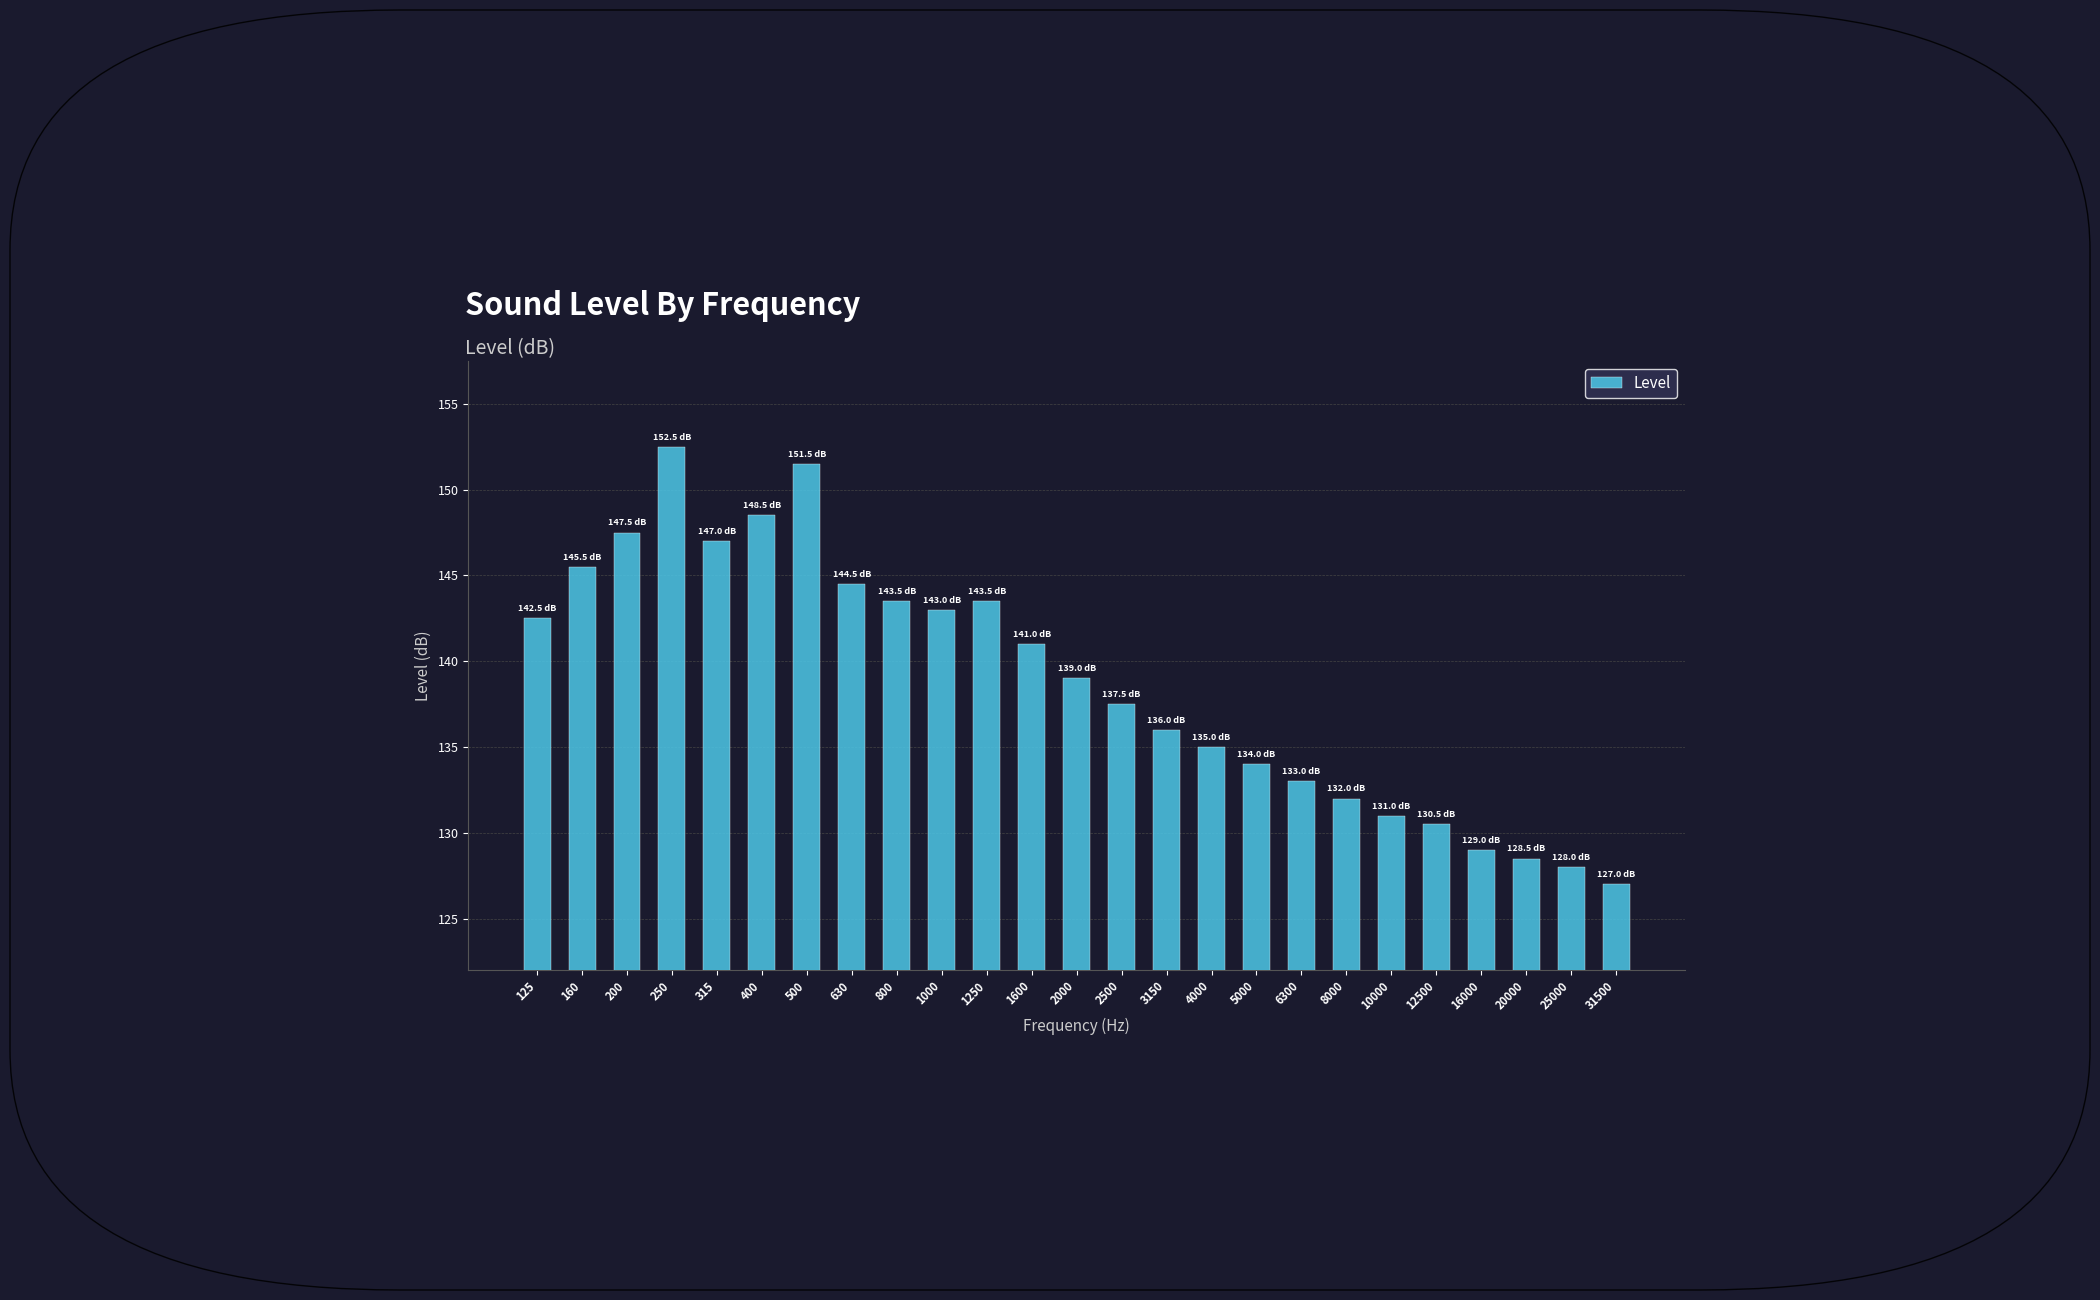

Which label corresponds to the largest value in the chart?

250